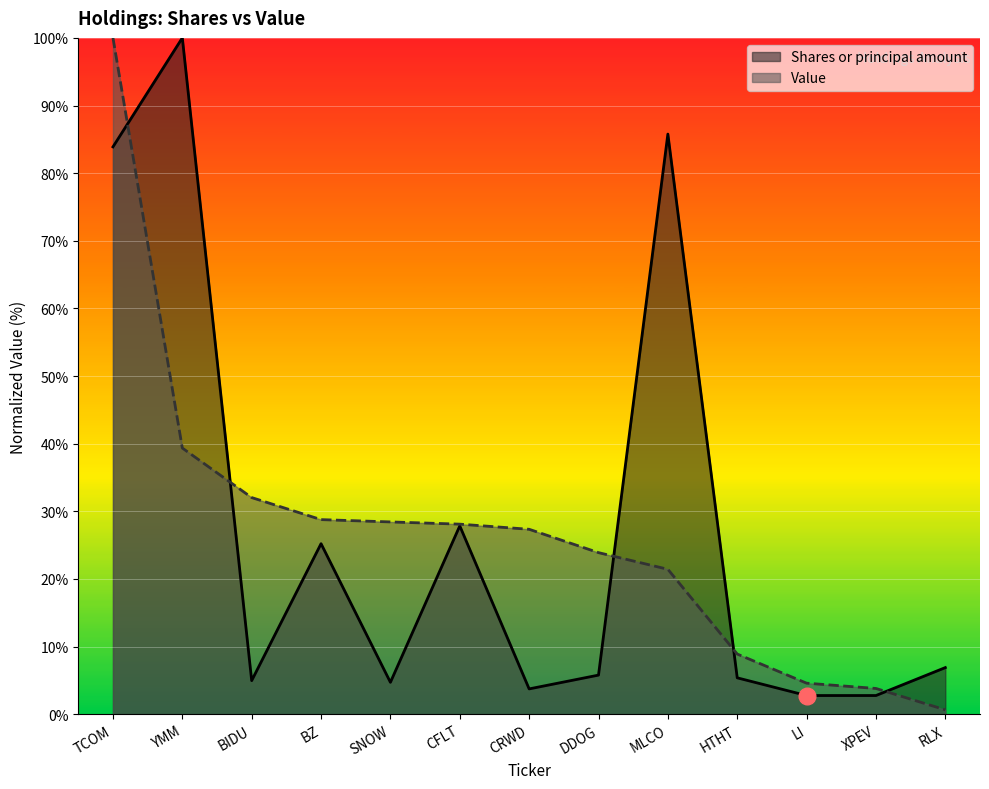

What is the sum of the Shares or principal amount values at YMM and BIDU?

105.0